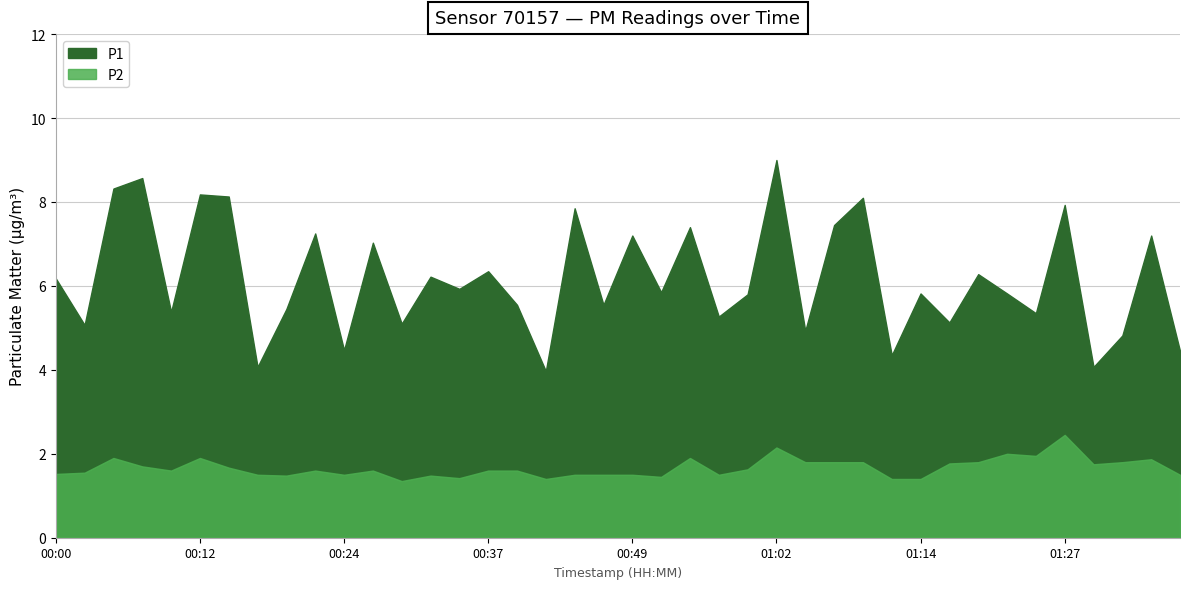

Does the chart display data point markers on the line(s)?

No